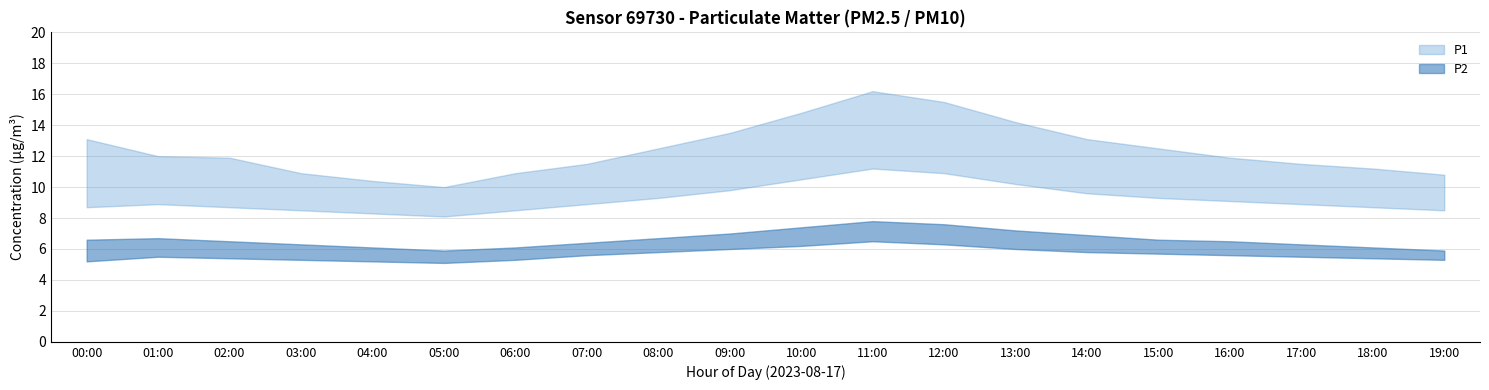

At how many categories does at least one series exceed 12?

9